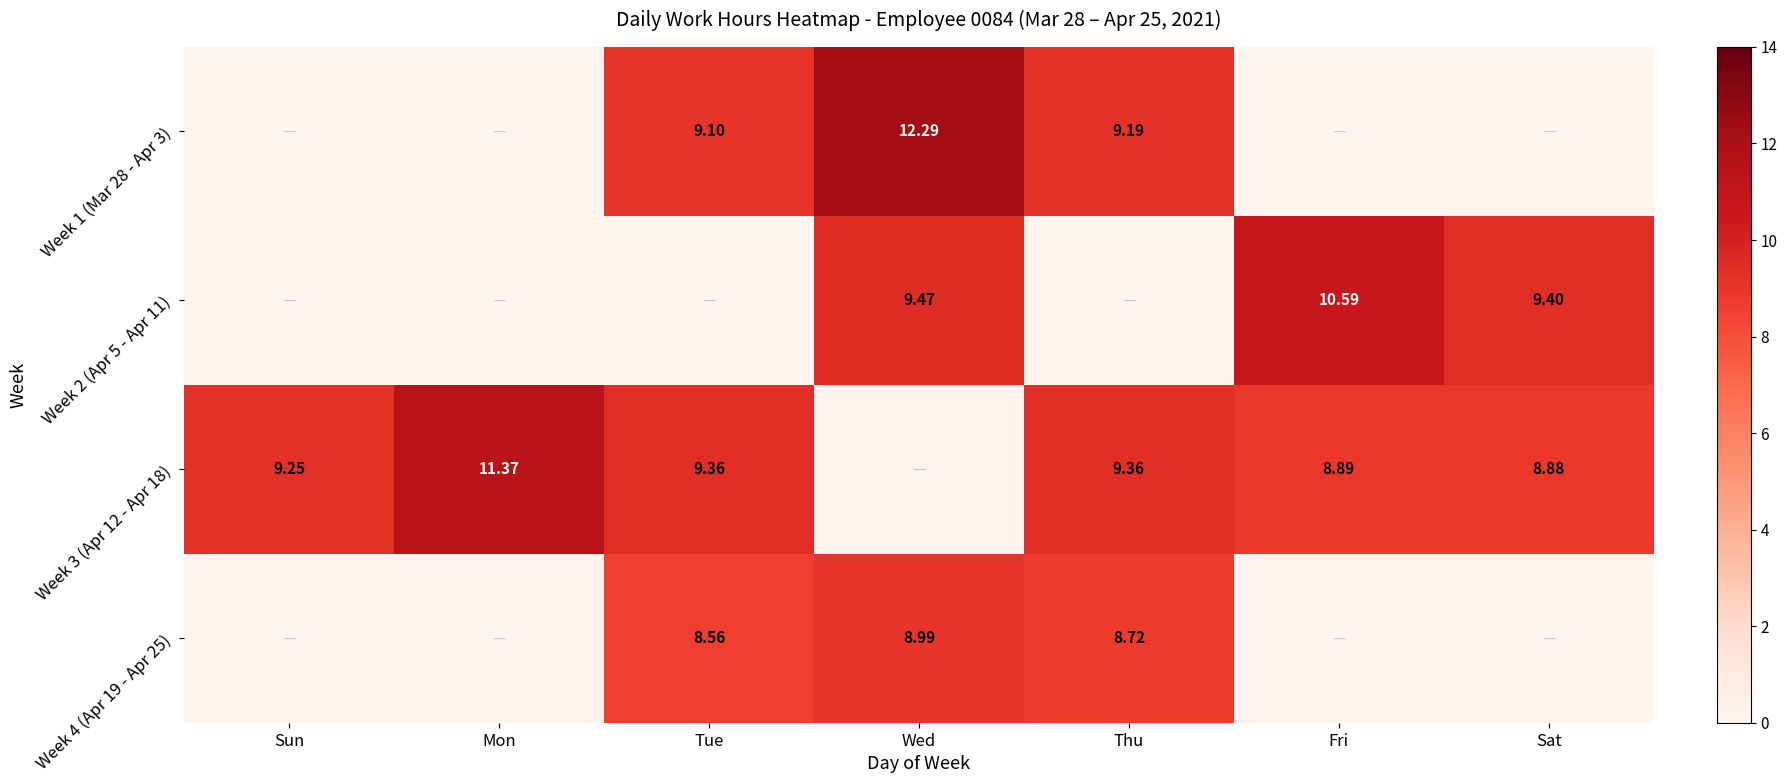

At Sat, list the series in order from largest to smallest.

Week 2 (Apr 5 - Apr 11), Week 3 (Apr 12 - Apr 18), Week 1 (Mar 28 - Apr 3), Week 4 (Apr 19 - Apr 25)